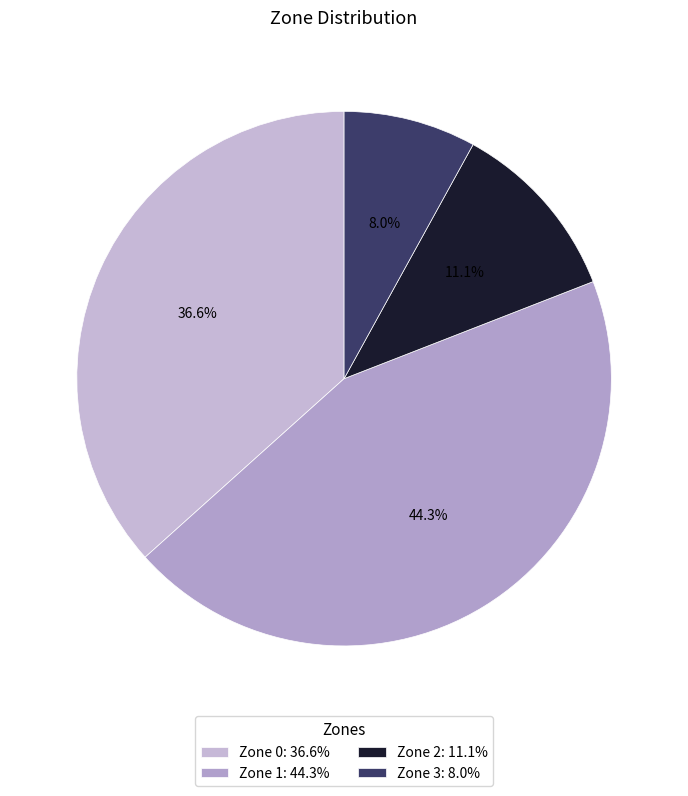

Is there a majority slice in this chart?

No